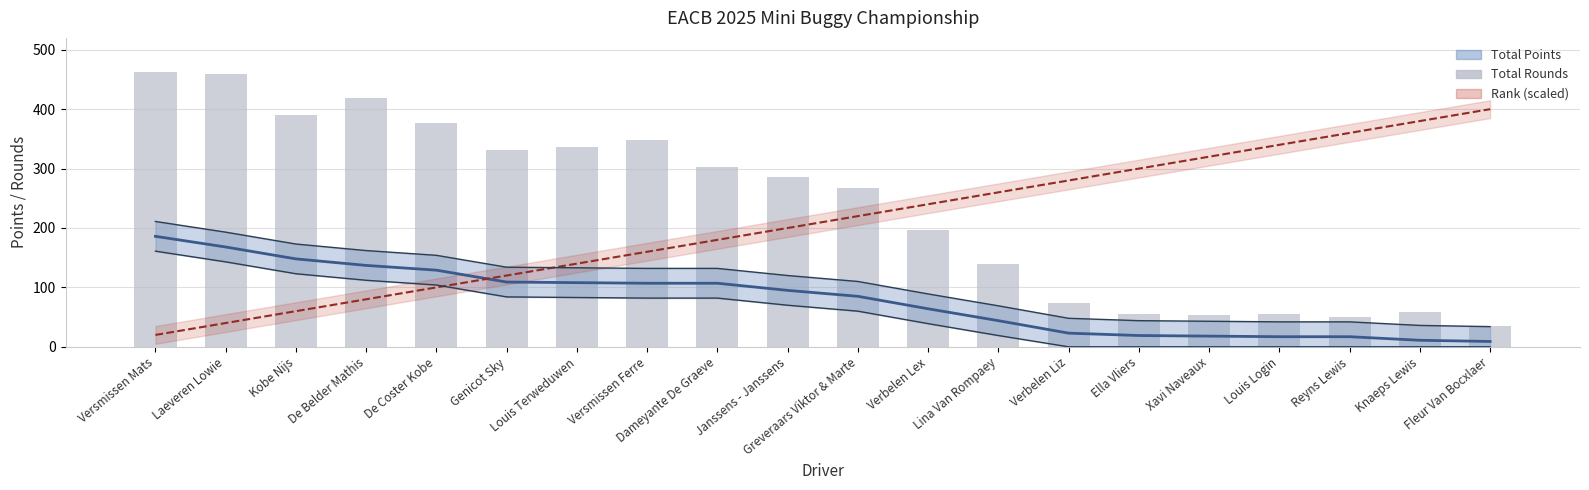

What is the sum of all values?

4694